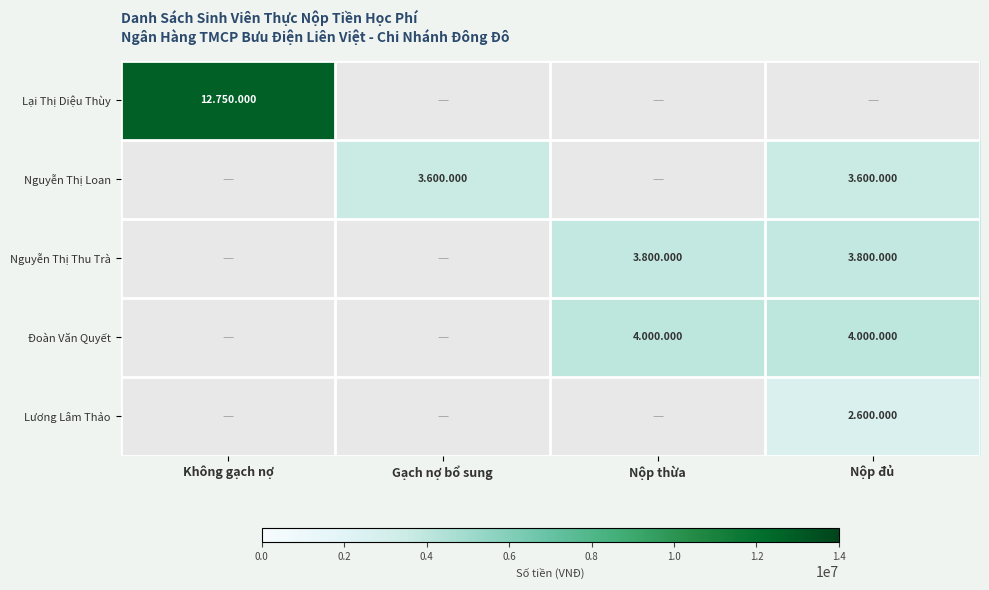

At how many categories does at least one series exceed 3473565?

4